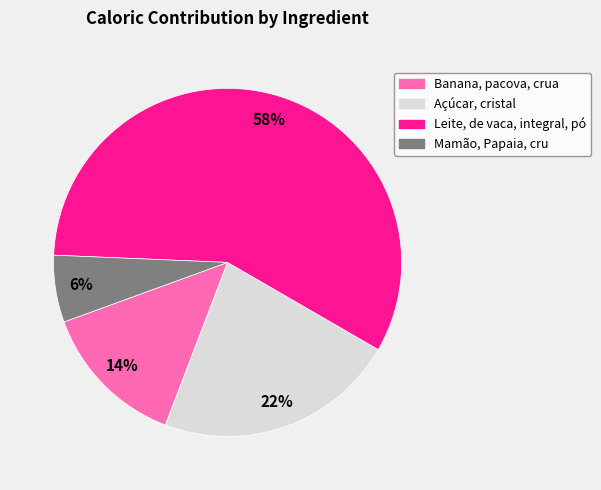

Combined, do Banana, pacova, crua and Mamão, Papaia, cru account for over 50%?

No